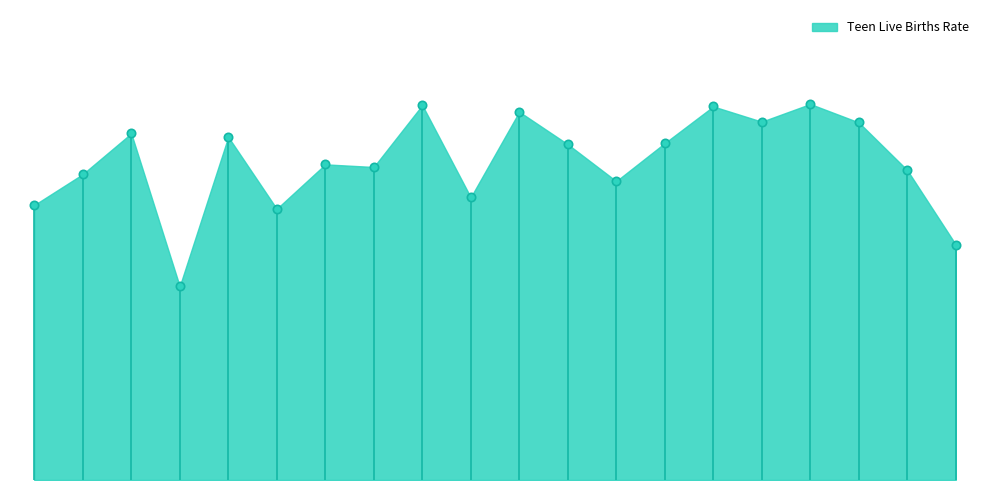

Does the chart have visible grid lines?

No